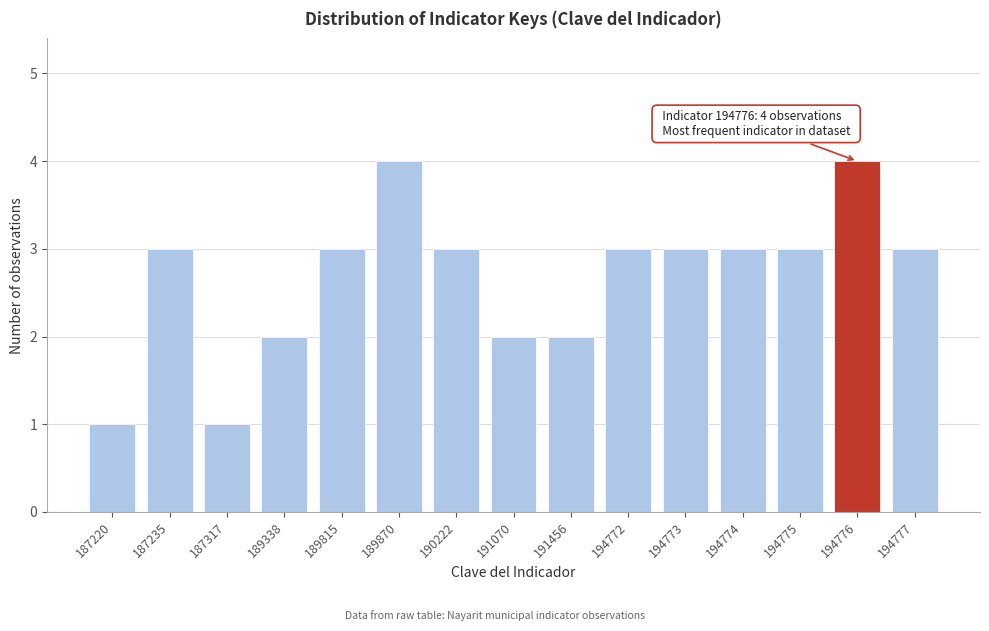

Reading left to right, extract all data points from this chart.

1	3	1	2	3	4	3	2	2	3	3	3	3	4	3